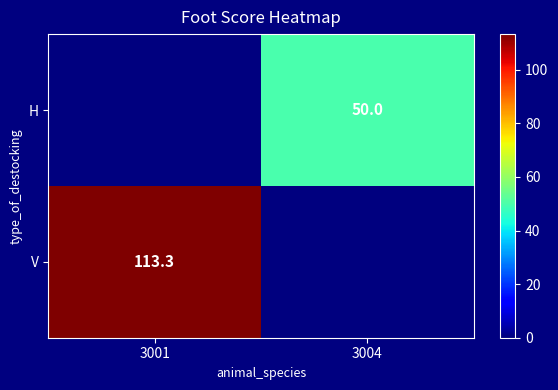

True or false: H has a value of 15.1 at 3004.

False